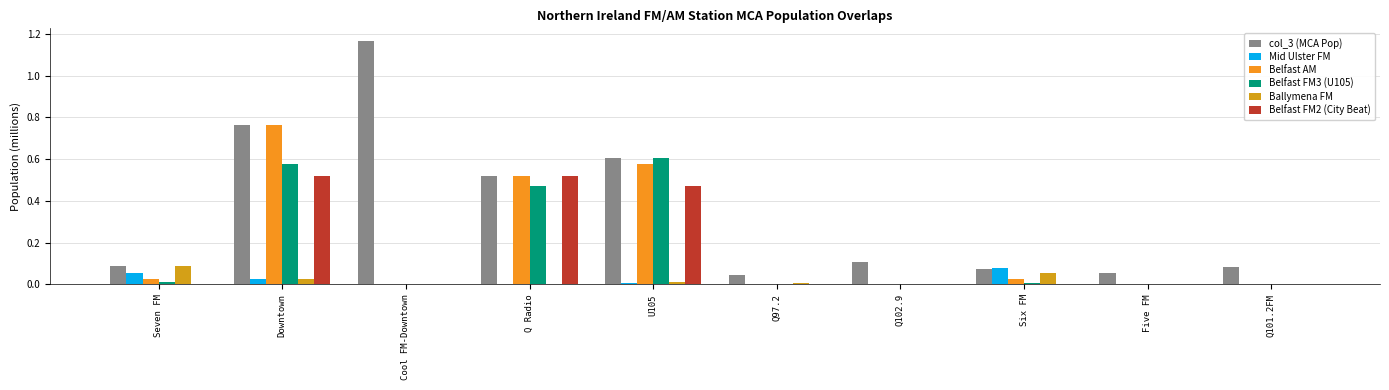

Does the chart contain stacked bars?

No